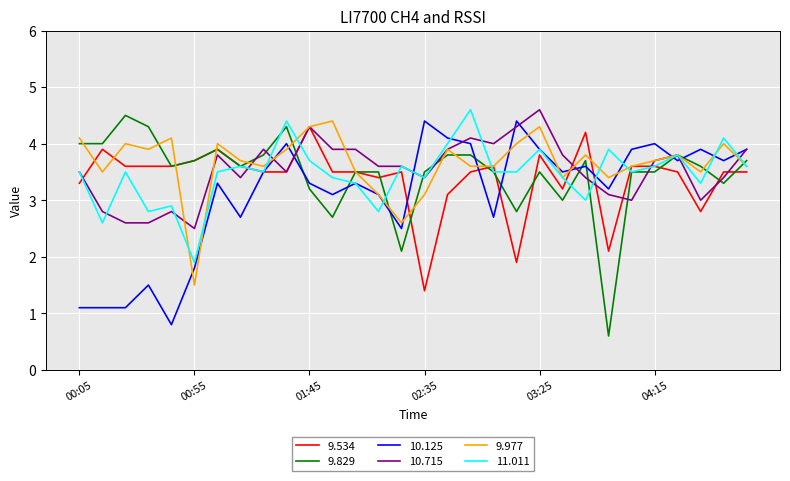

What is the maximum value shown in the chart?

4.6